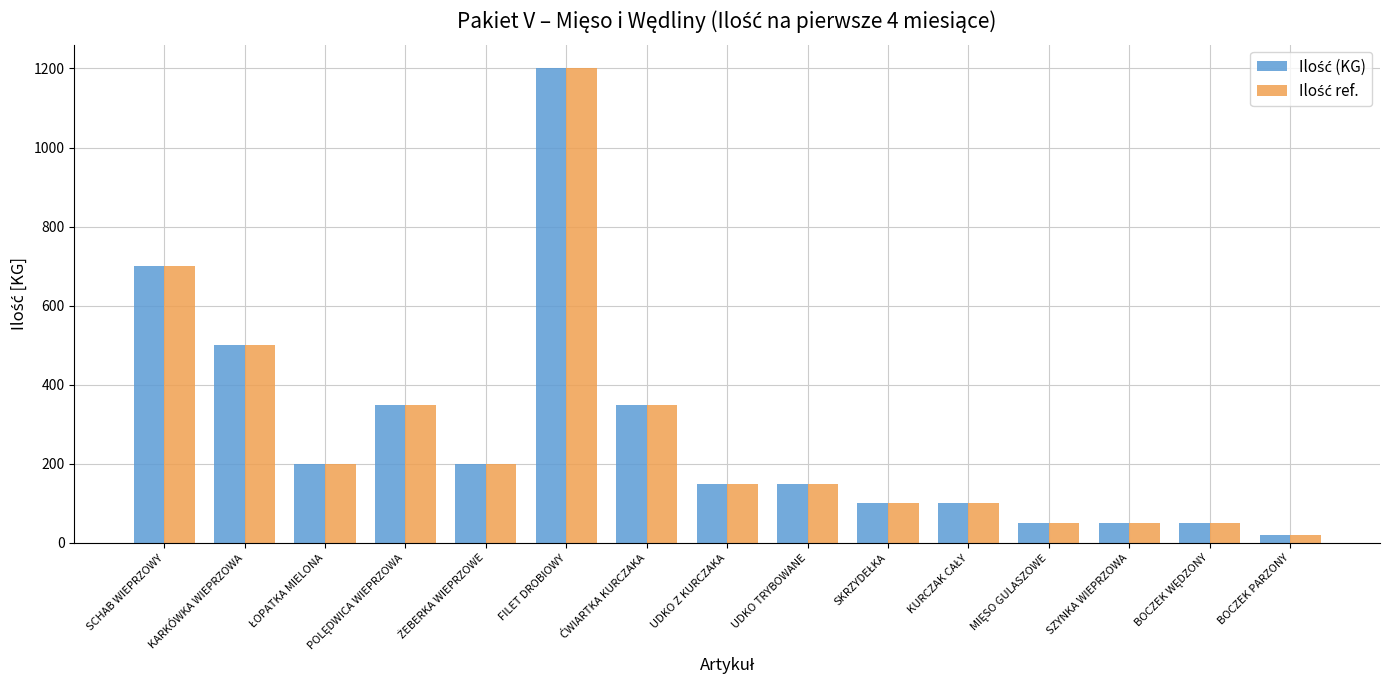

At how many categories does at least one series exceed 395?

3